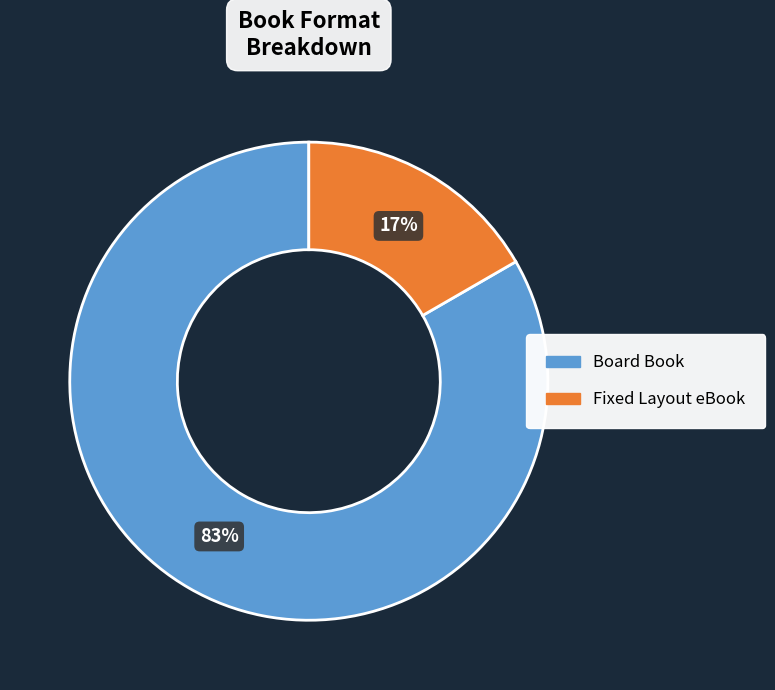

How many slices are in this pie chart?

2